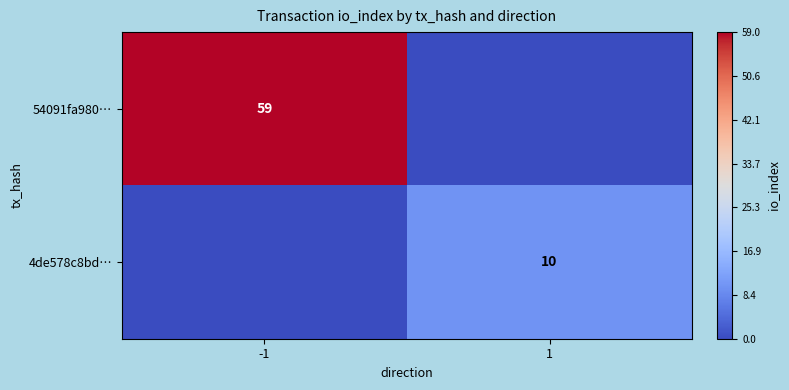

Is it true that 54091fa980… equals 59 at -1?

True